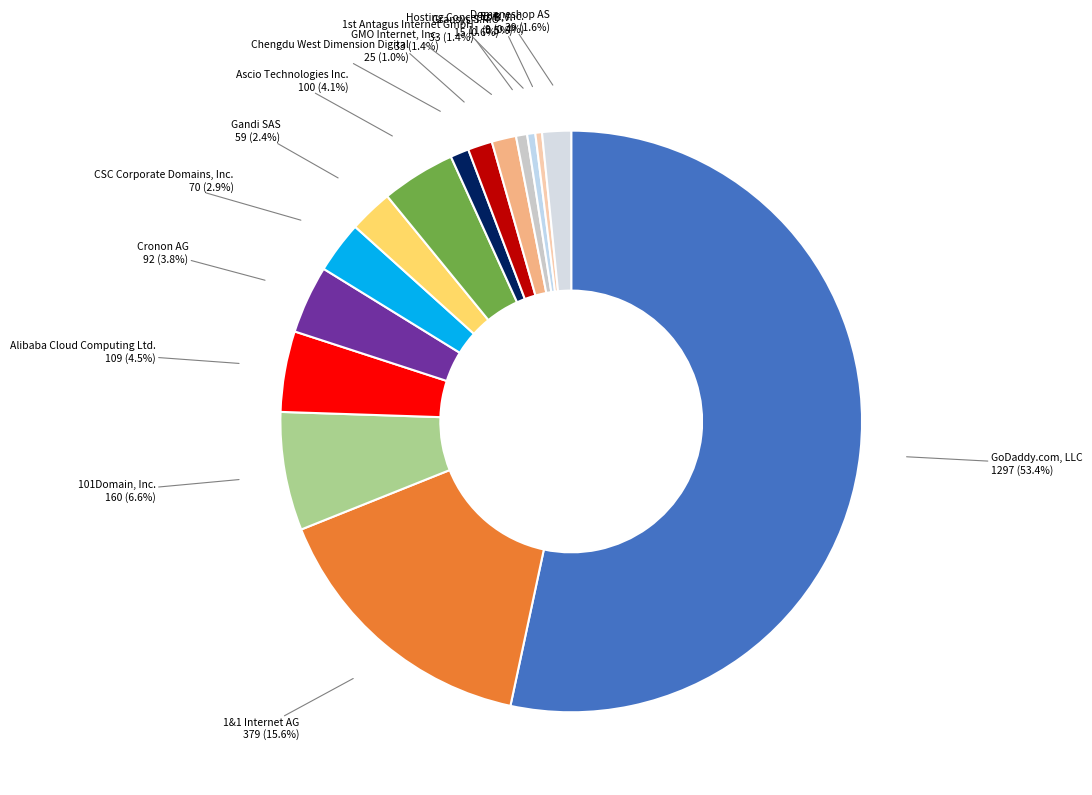

Combined, what portion of the pie is Chengdu West Dimension Digital and Gransys S.R.O?

1.6%